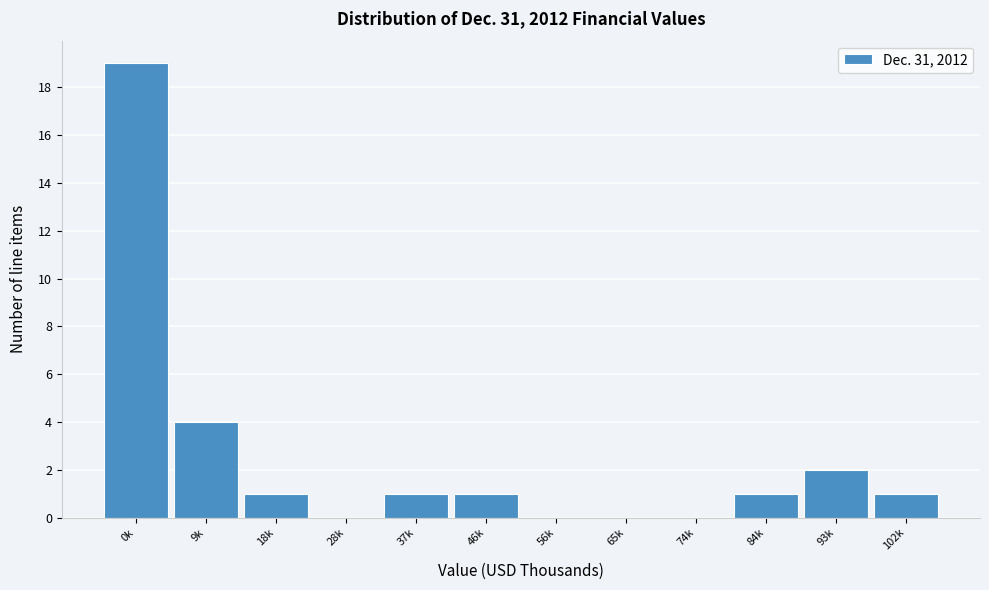

Reading right to left, what are all the values shown in this chart?

102k=1	93k=2	84k=1	74k=0	65k=0	56k=0	46k=1	37k=1	28k=0	18k=1	9k=4	0k=19